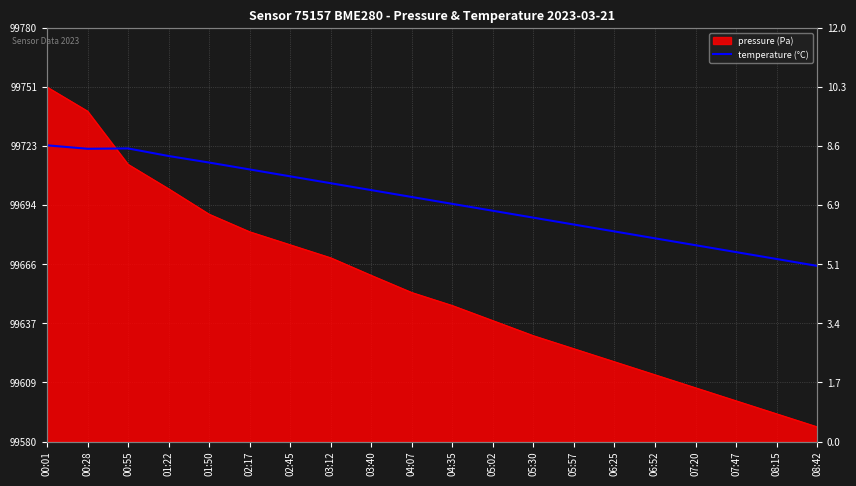

Is it true that the value at 00:28 is 15.3?

False